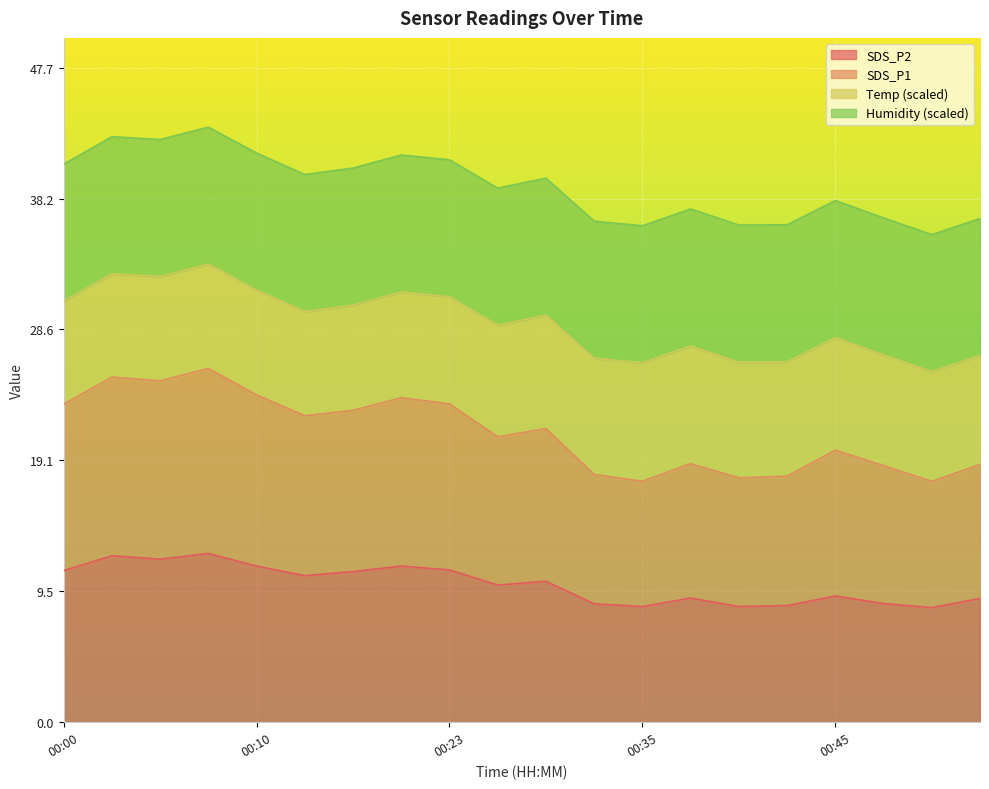

The SDS_P2 series shows 8.4 at 00:40. True or false?

True